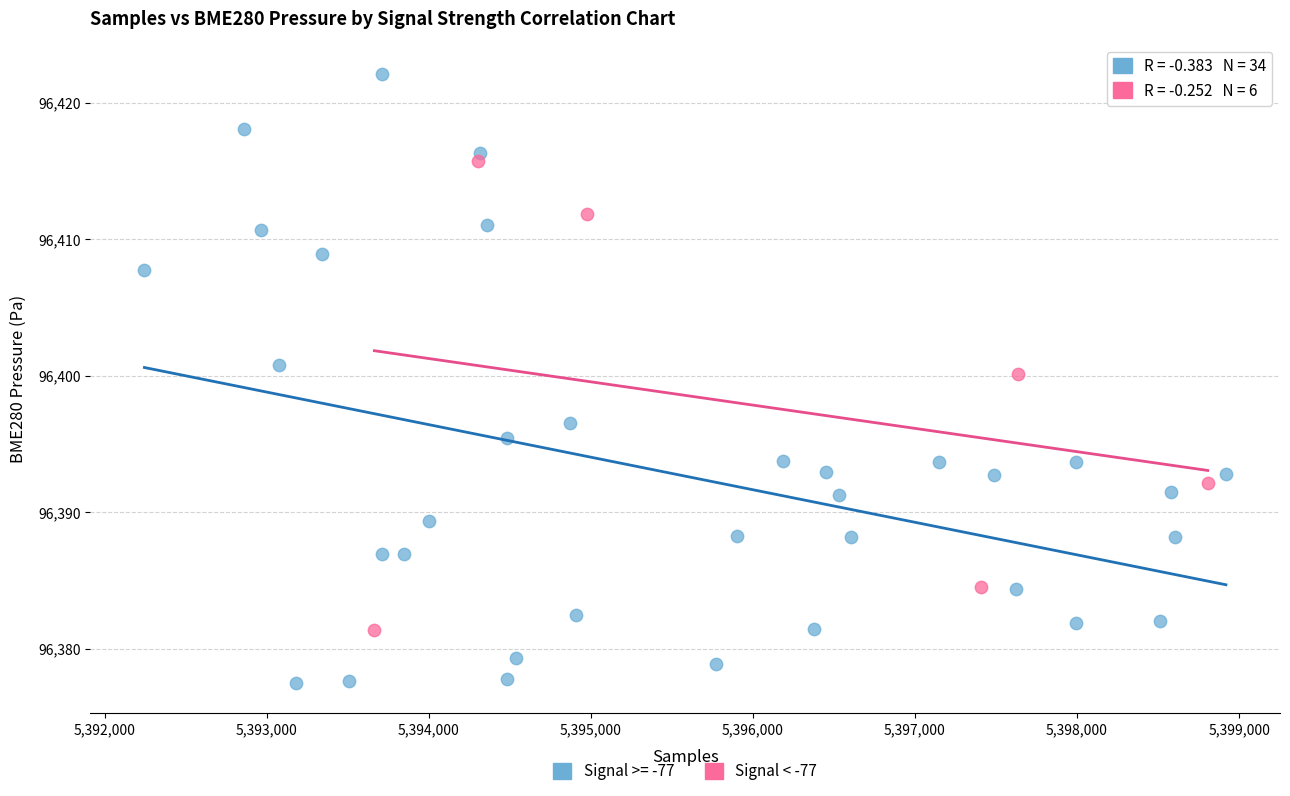

Which series reaches the maximum Y coordinate?

Signal >= -77